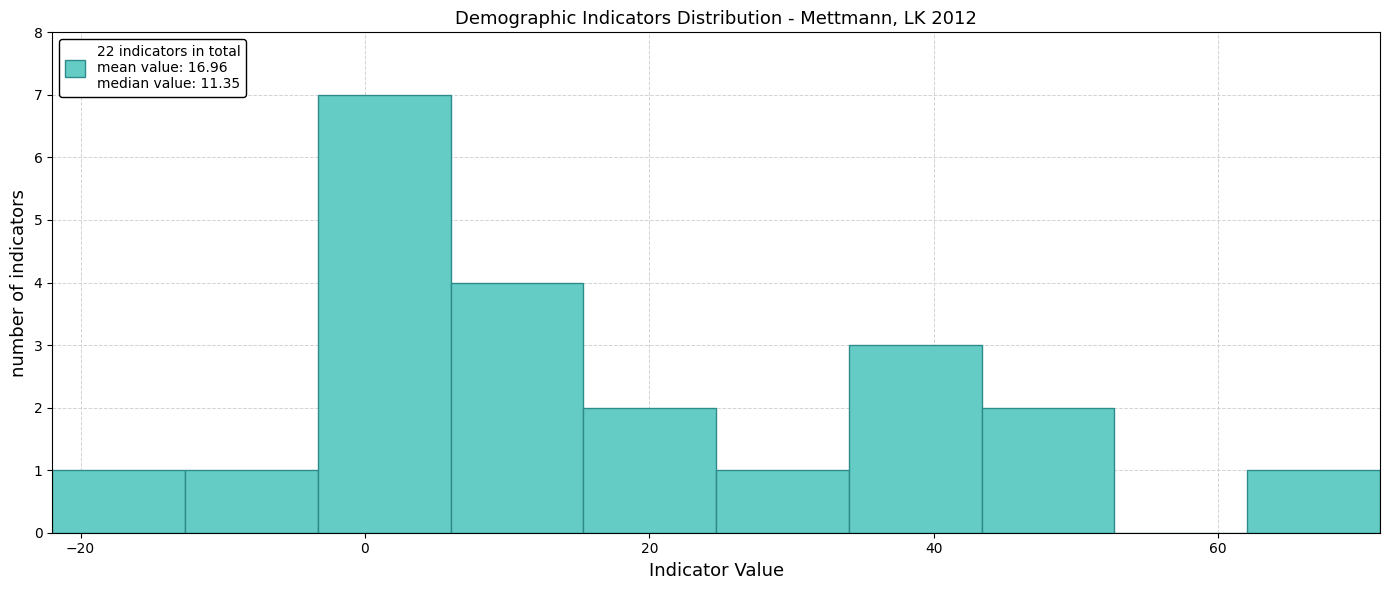

Over which range of the x-axis is the bar tallest?

-4 to 6